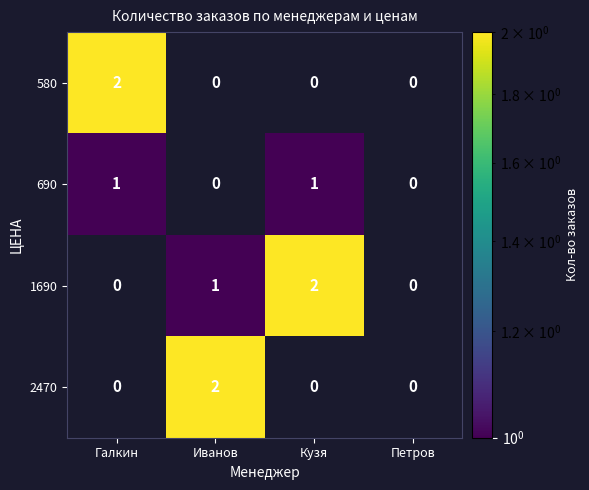

The 2470 series shows 1 at Иванов. True or false?

False